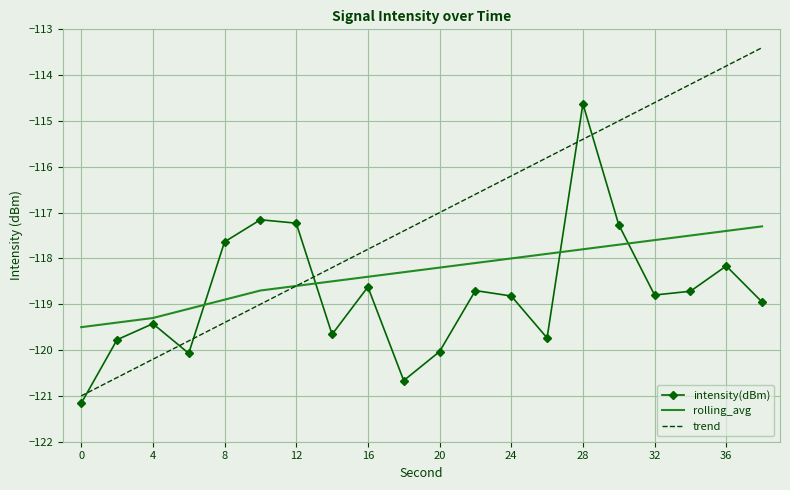

Which series has the largest total across all categories?

trend